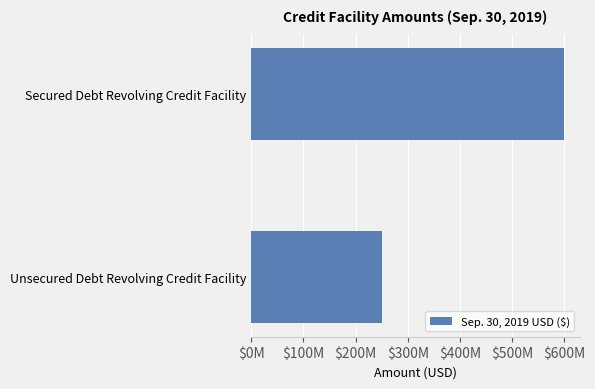

What is the maximum value shown in the chart?

600000000